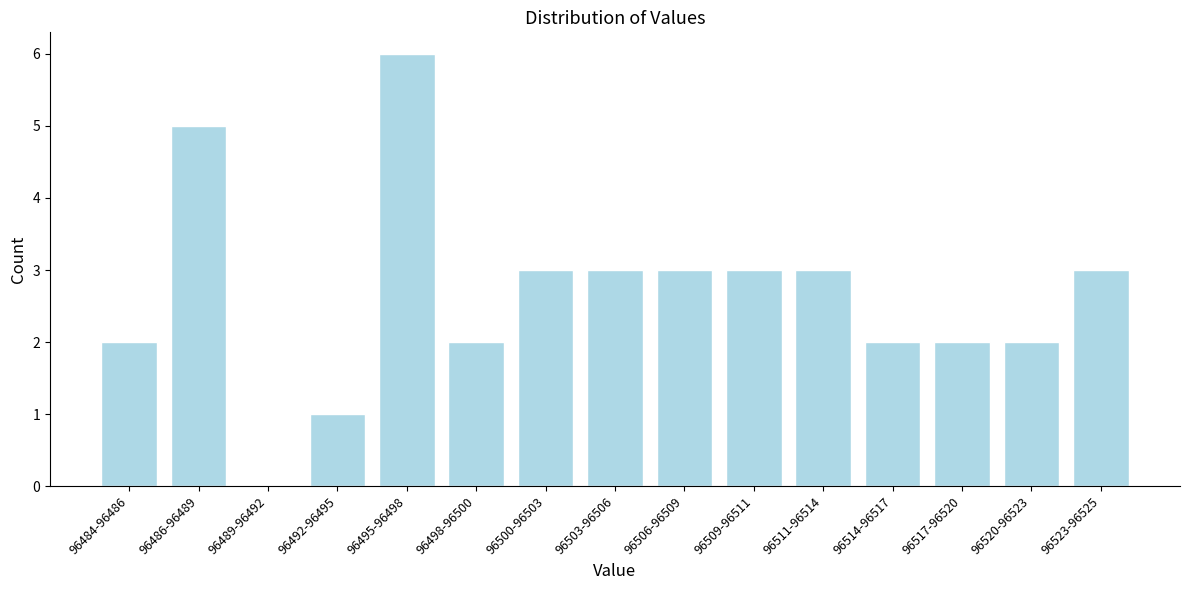

Reading left to right, list all the values displayed in this chart.

96484-96486=2	96486-96489=5	96489-96492=0	96492-96495=1	96495-96498=6	96498-96500=2	96500-96503=3	96503-96506=3	96506-96509=3	96509-96511=3	96511-96514=3	96514-96517=2	96517-96520=2	96520-96523=2	96523-96525=3